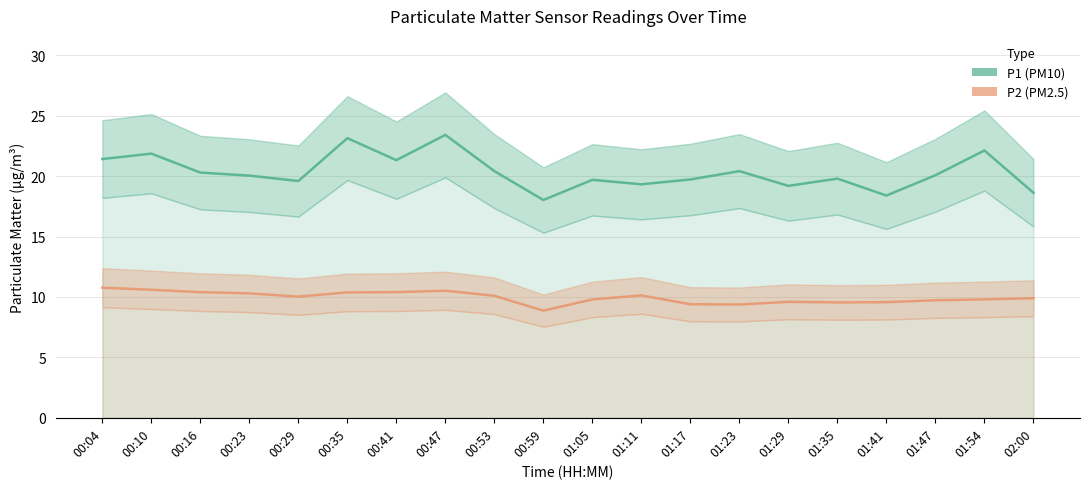

In P1, how many points are lower than both neighbors (excluding endpoints)?

6